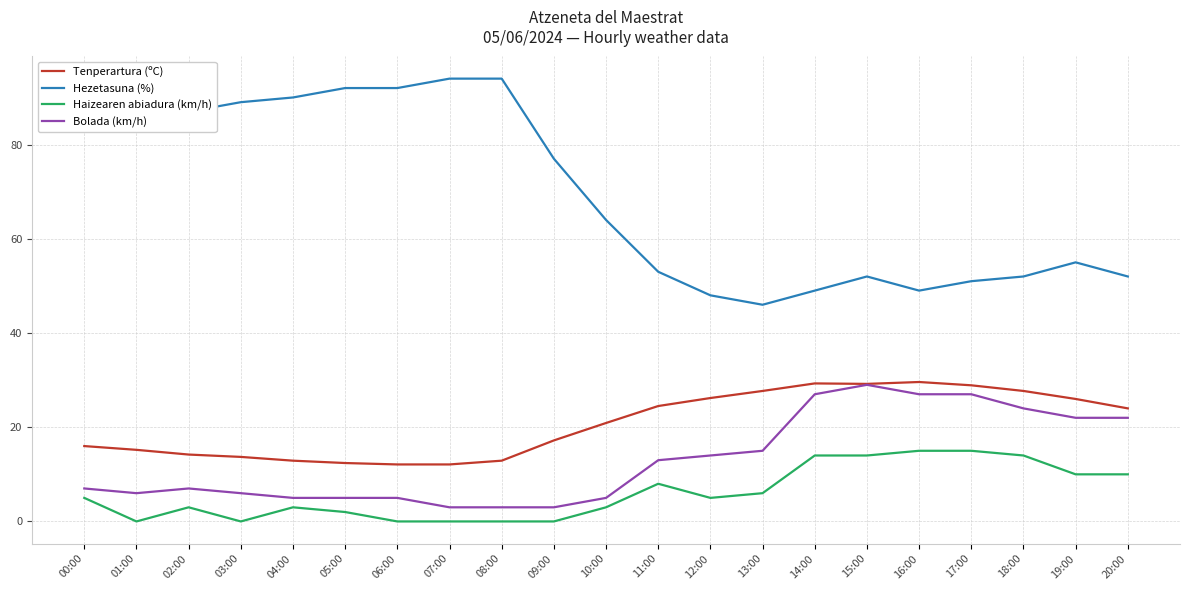

What is the spread (max minus min) of values at 14:00?

35.0